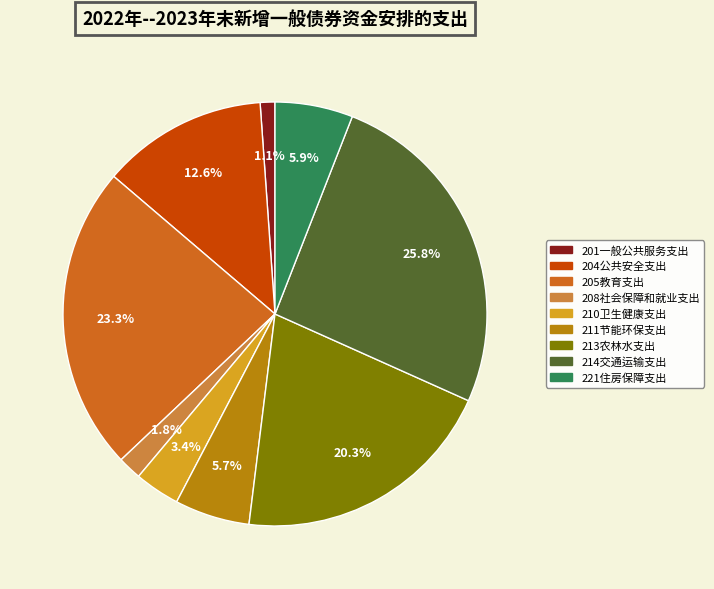

How many segments does this pie chart have?

9